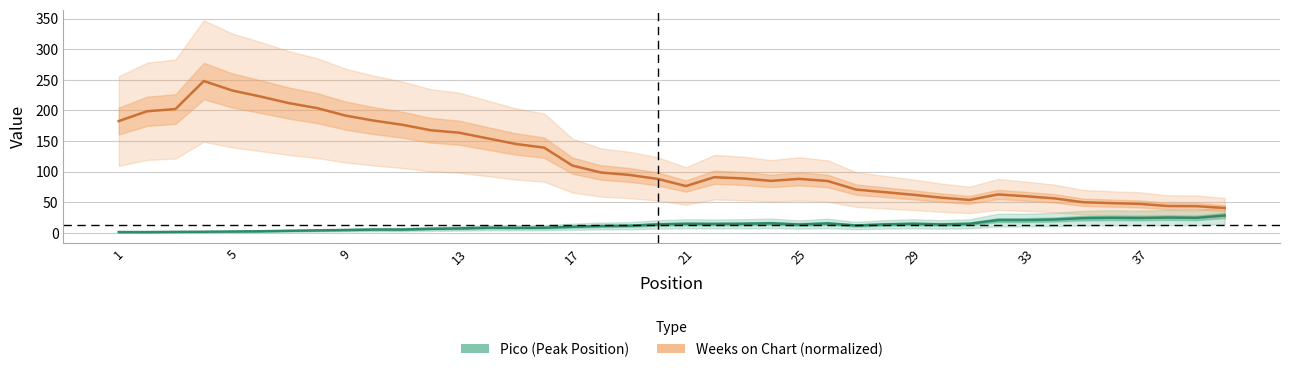

Which has a higher value, 28 or 25?

25